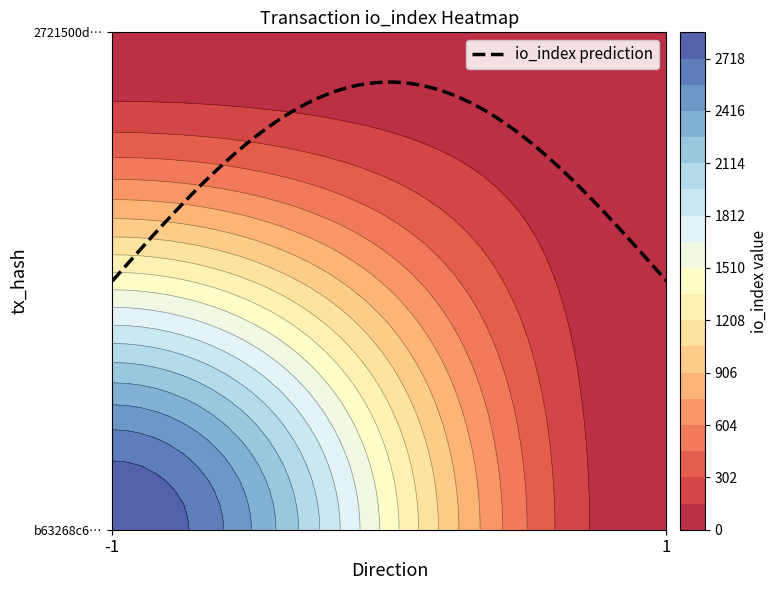

What is the total value across all series at io_index?

2873